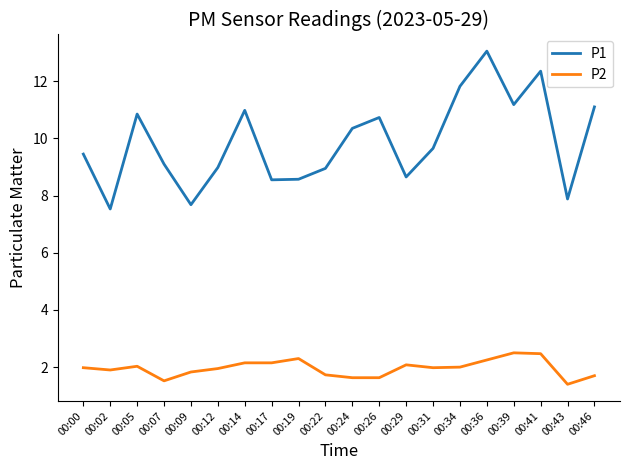

At which category does P2 reach its first local peak?

00:05